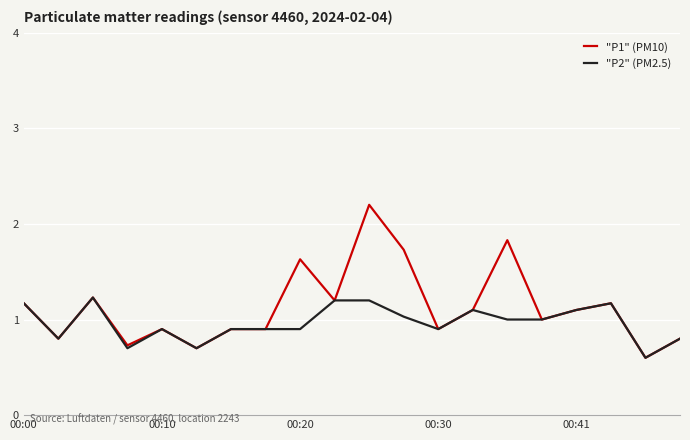

List the series in order of their overall mean, highest first.

"P1" (PM10), "P2" (PM2.5)